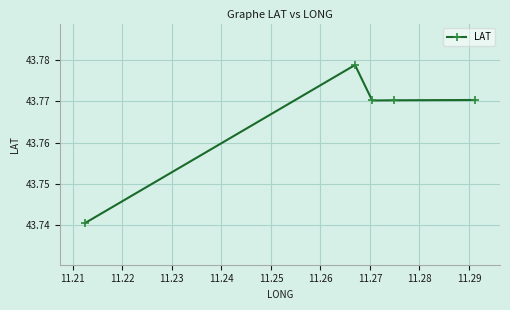

How many lines are shown in the chart?

1